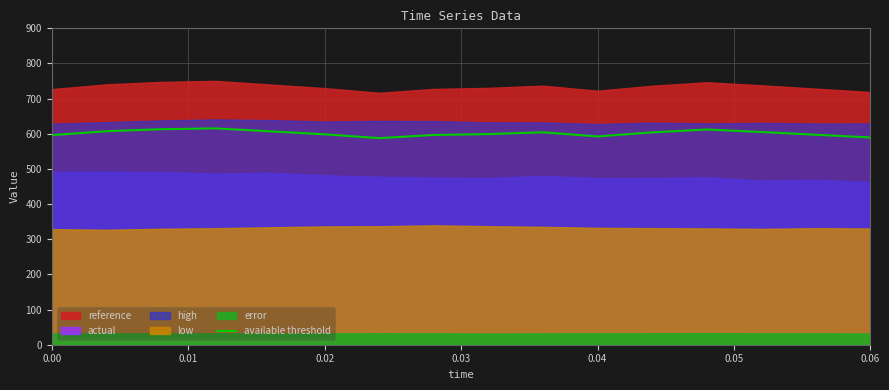

What is the maximum value for available threshold?

615.4